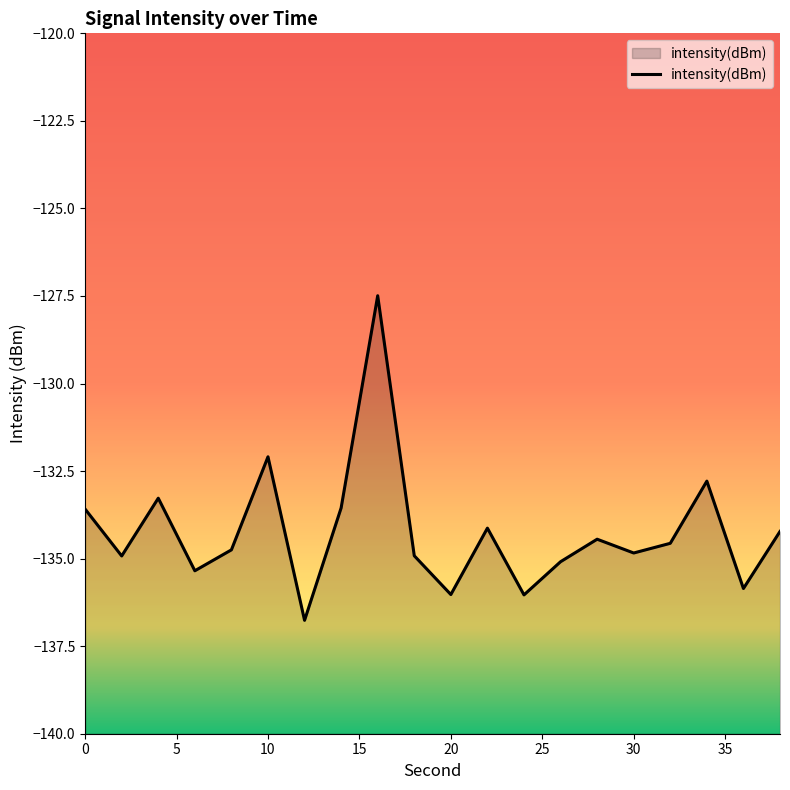

Does the chart display data point markers on the line(s)?

No